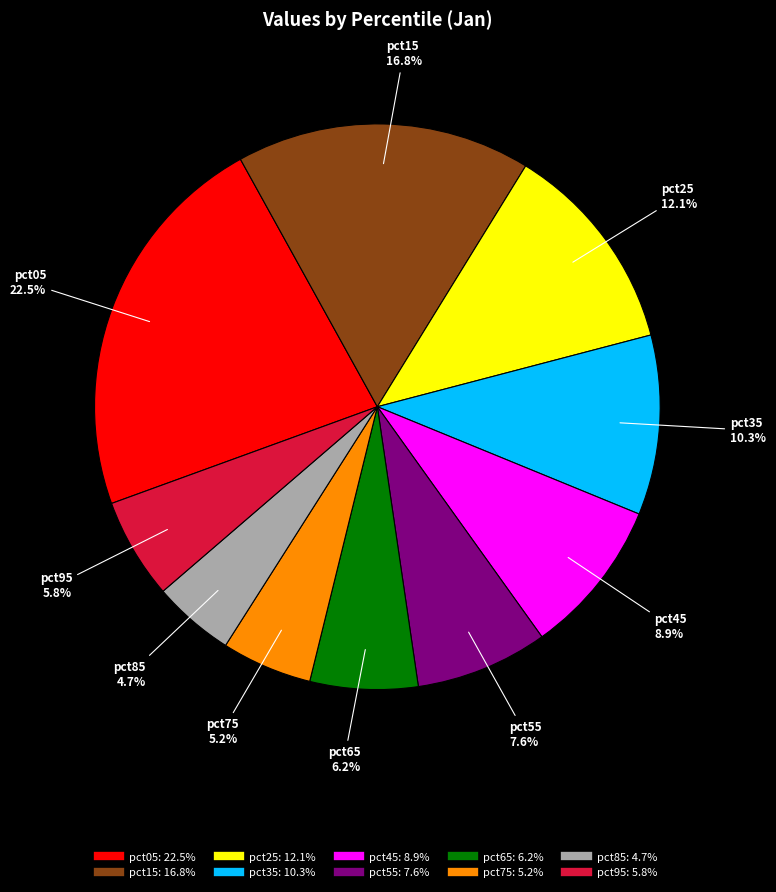

Which has a higher value, pct65 or pct05?

pct05